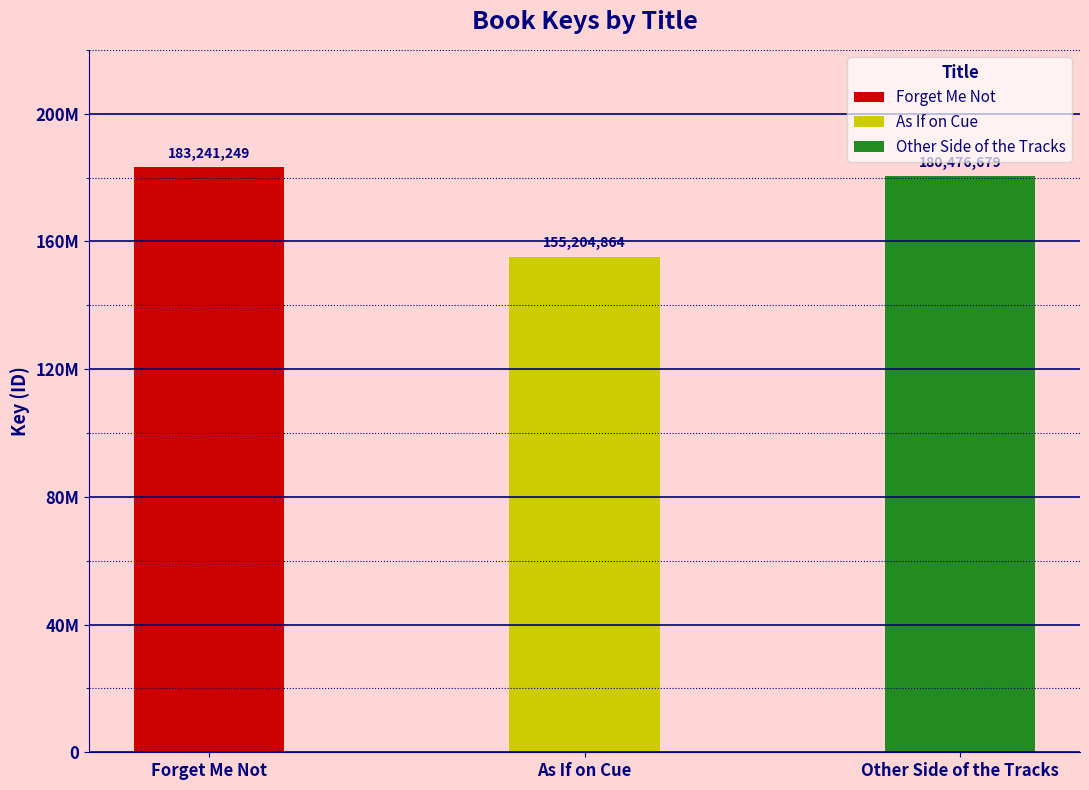

Is it true that the value at Other Side of the Tracks is 100838292?

False